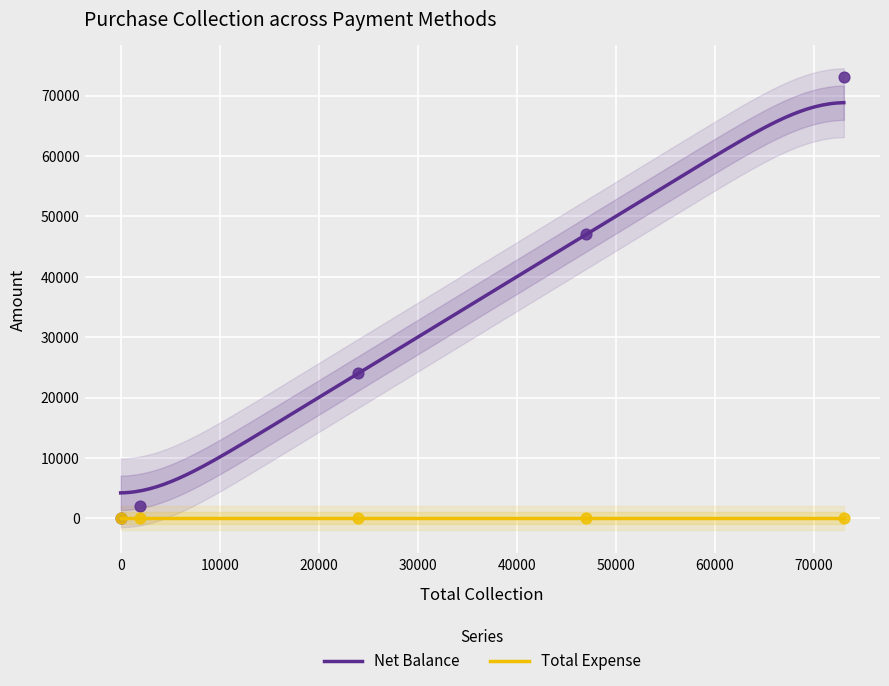

True or false: Total Expense and Net Balance intersect in this chart.

False